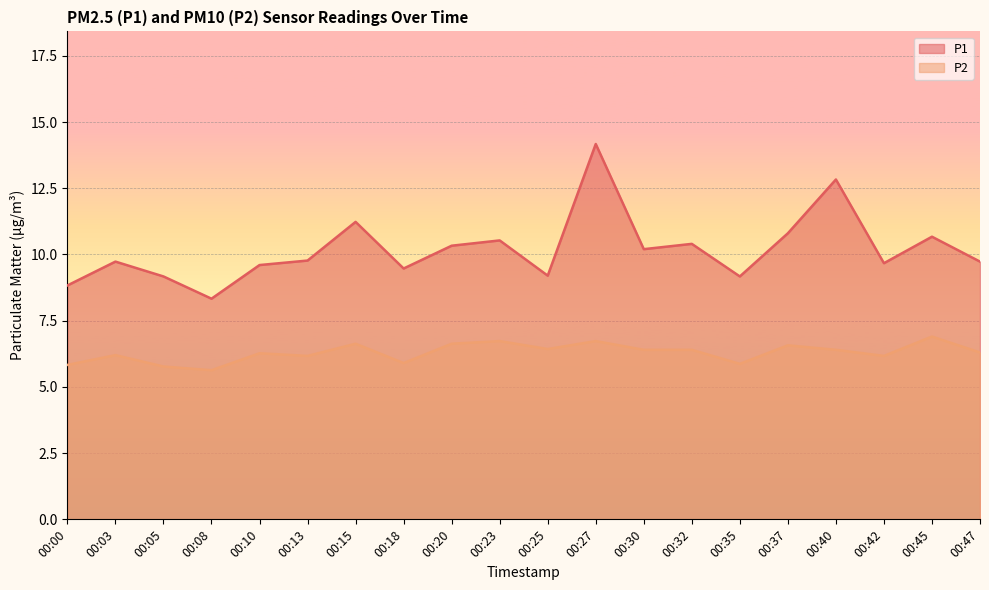

At 00:45, list the series in order from largest to smallest.

P1, P2